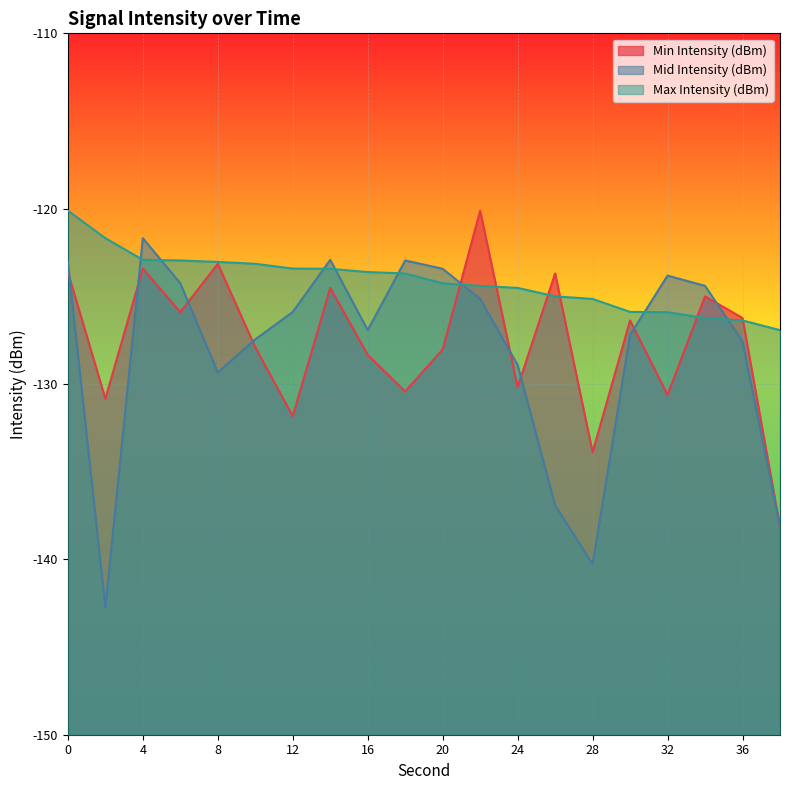

The Mid Intensity (dBm) series shows -127.6 at 36. True or false?

True